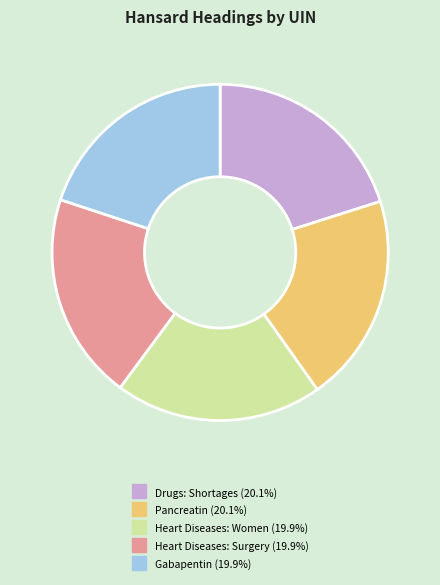

Is there any slice that represents more than half of the pie?

No